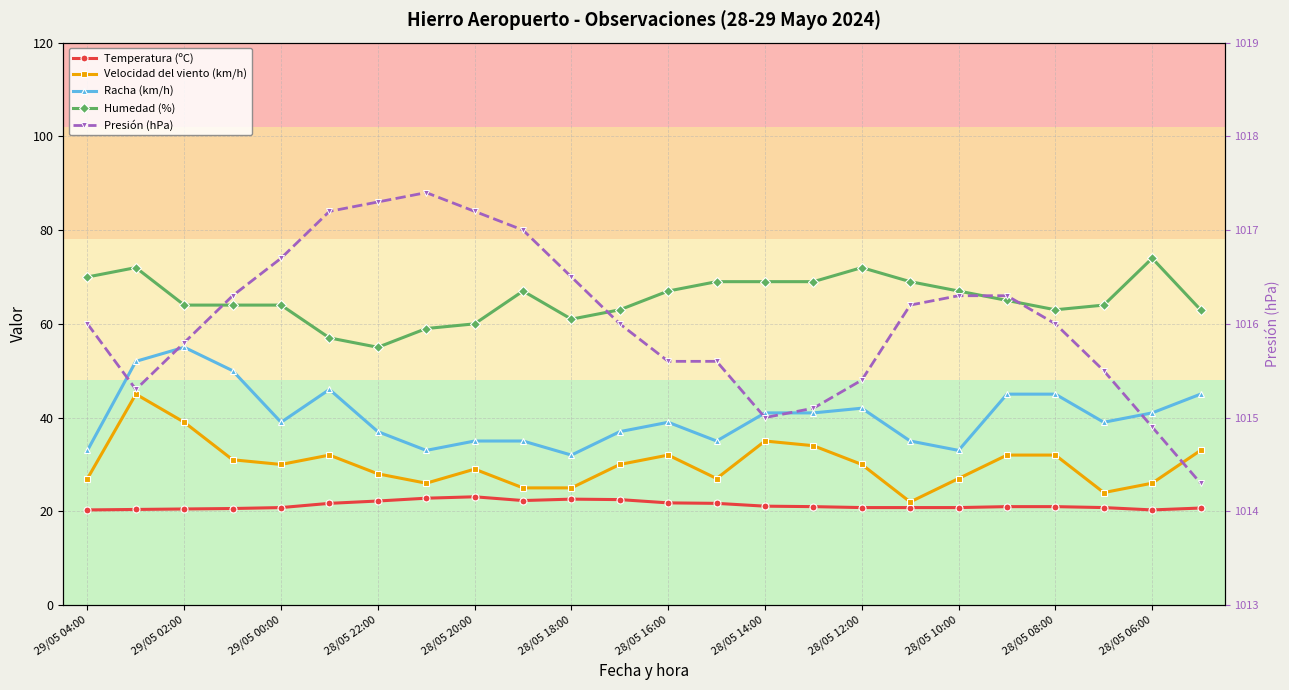

Which series has the largest range (max minus min)?

Velocidad del viento (km/h)